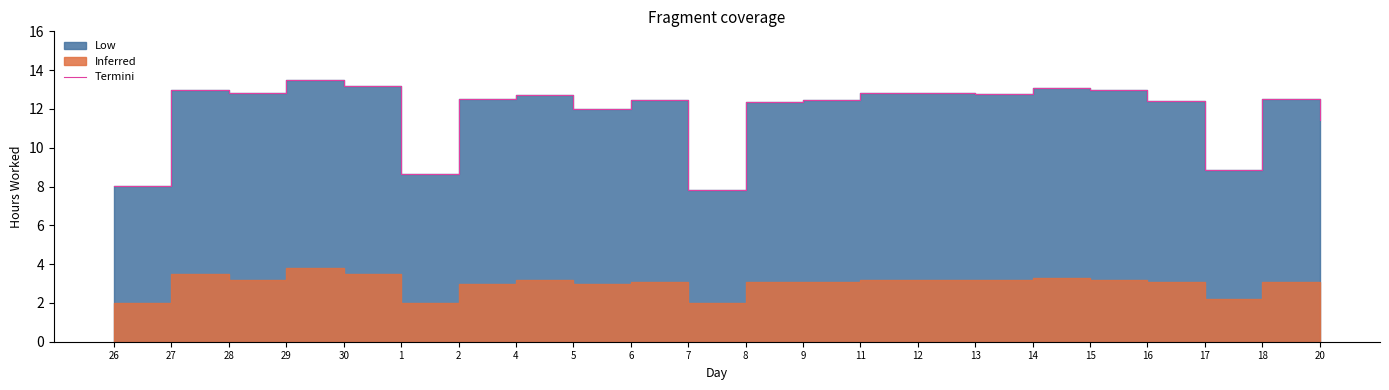

What is the difference between the maximum and minimum values?

5.7